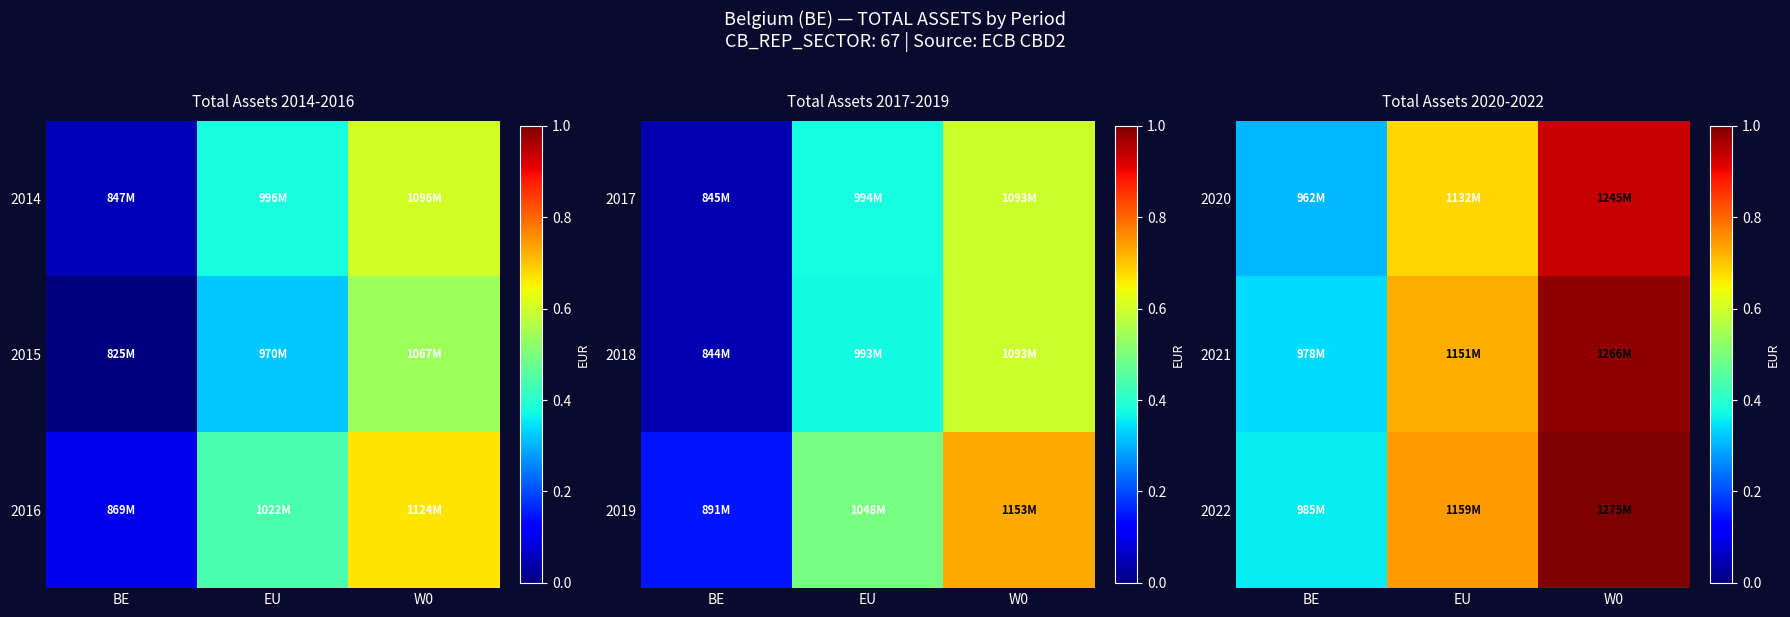

Count the number of categories in the chart.

3